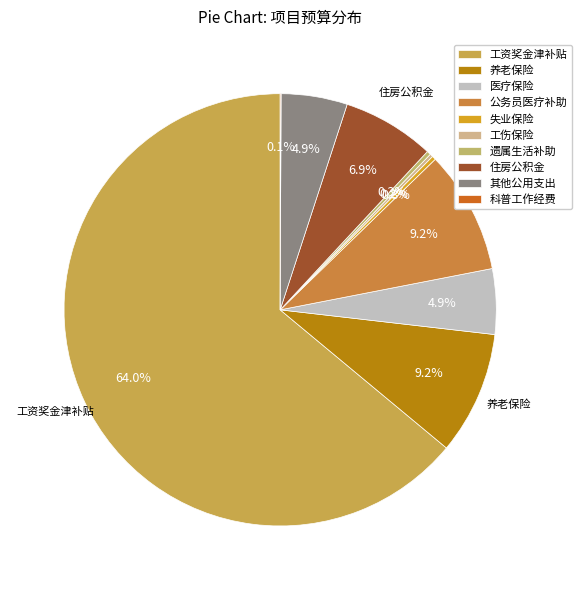

True or false: 工资奖金津补贴 accounts for 71% of the total.

False